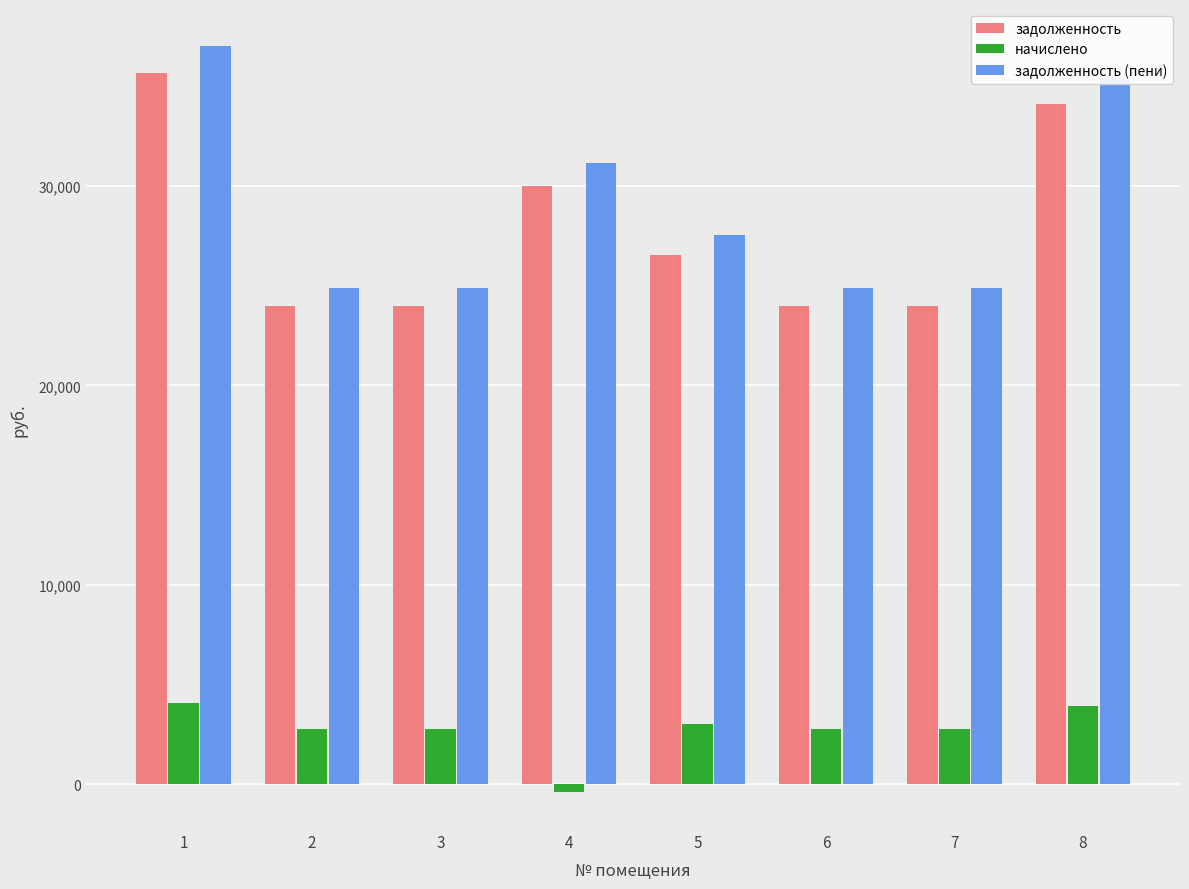

At 2, list the series in order from largest to smallest.

задолженность (пени), задолженность, начислено